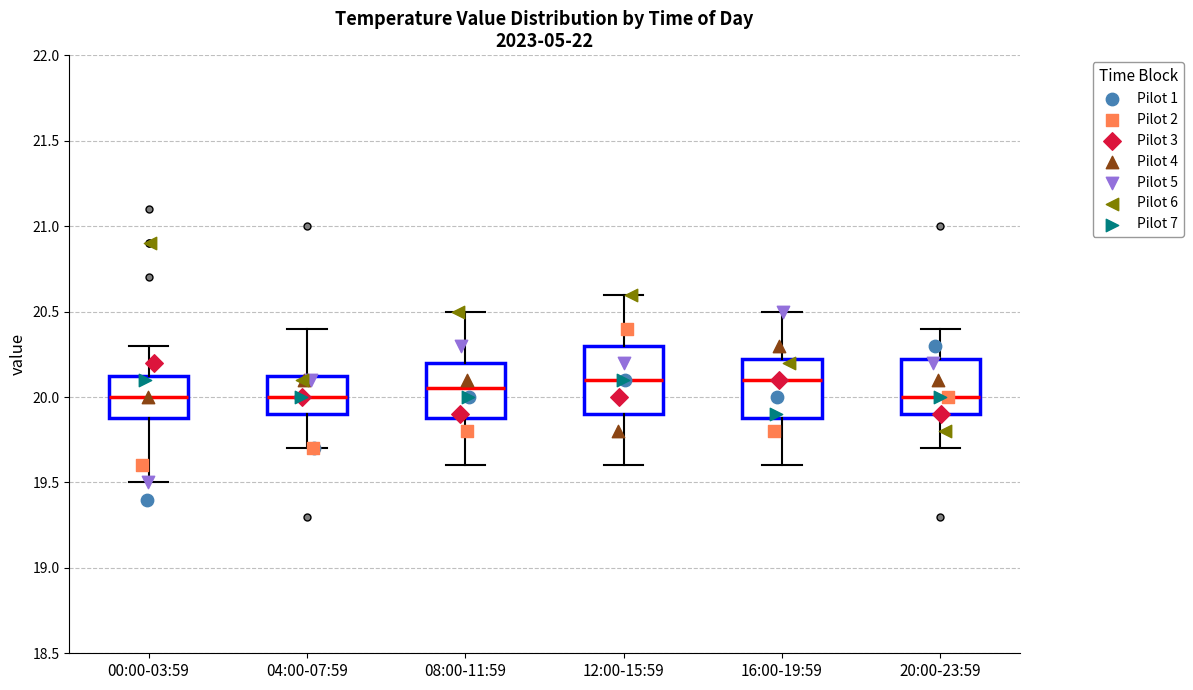

Reading left to right, read every box against the y-axis: the position of its median line, the range the box covers, and the ends of its whiskers. The values are not printed on the chart, so give them approximately, as read against the axis.

00:00-03:59: median 20.00, box 19.90 to 20.15, whiskers 19.50 to 20.30
04:00-07:59: median 20.00, box 19.90 to 20.15, whiskers 19.70 to 20.40
08:00-11:59: median 20.05, box 19.90 to 20.20, whiskers 19.60 to 20.50
12:00-15:59: median 20.10, box 19.90 to 20.30, whiskers 19.60 to 20.60
16:00-19:59: median 20.10, box 19.90 to 20.25, whiskers 19.60 to 20.50
20:00-23:59: median 20.00, box 19.90 to 20.25, whiskers 19.70 to 20.40